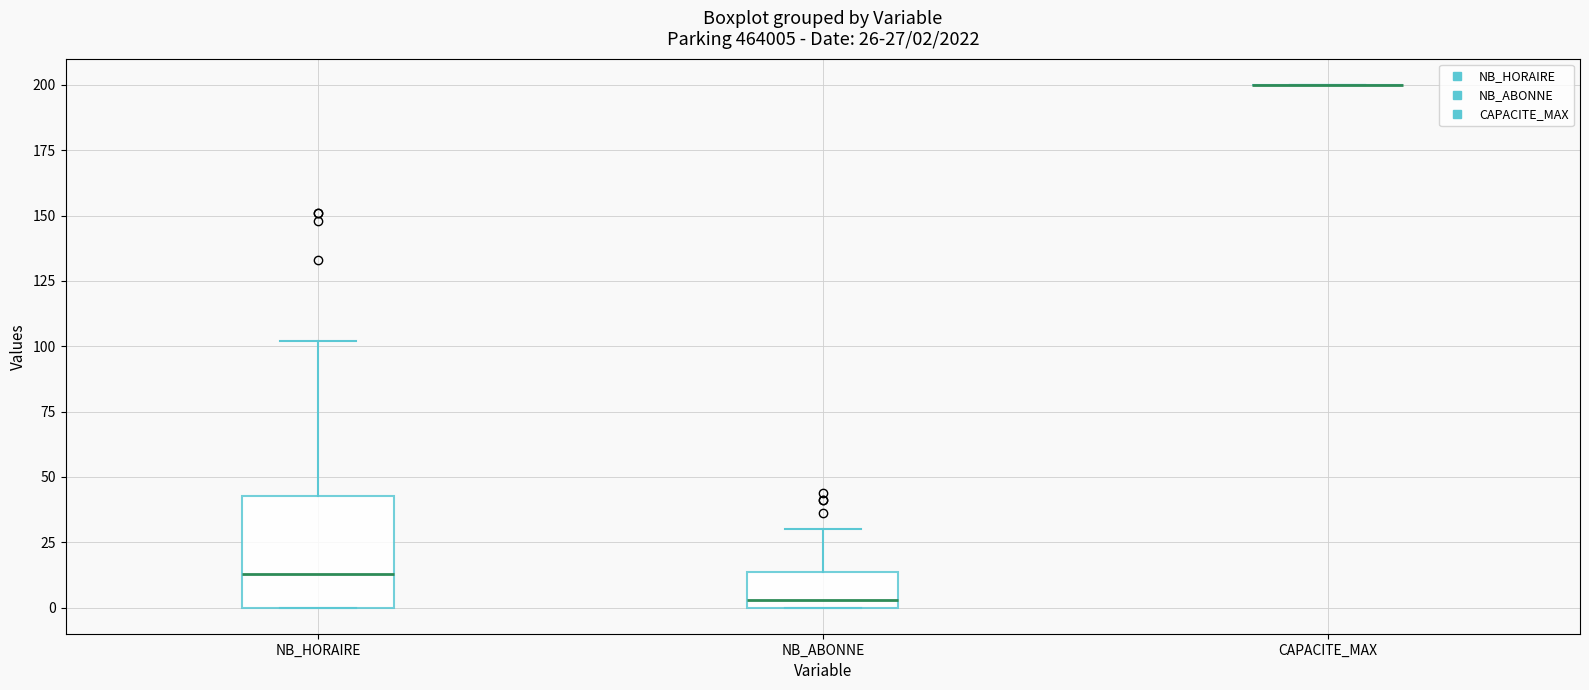

Comparing the boxes themselves (not the whiskers), which one is the tallest?

NB_HORAIRE